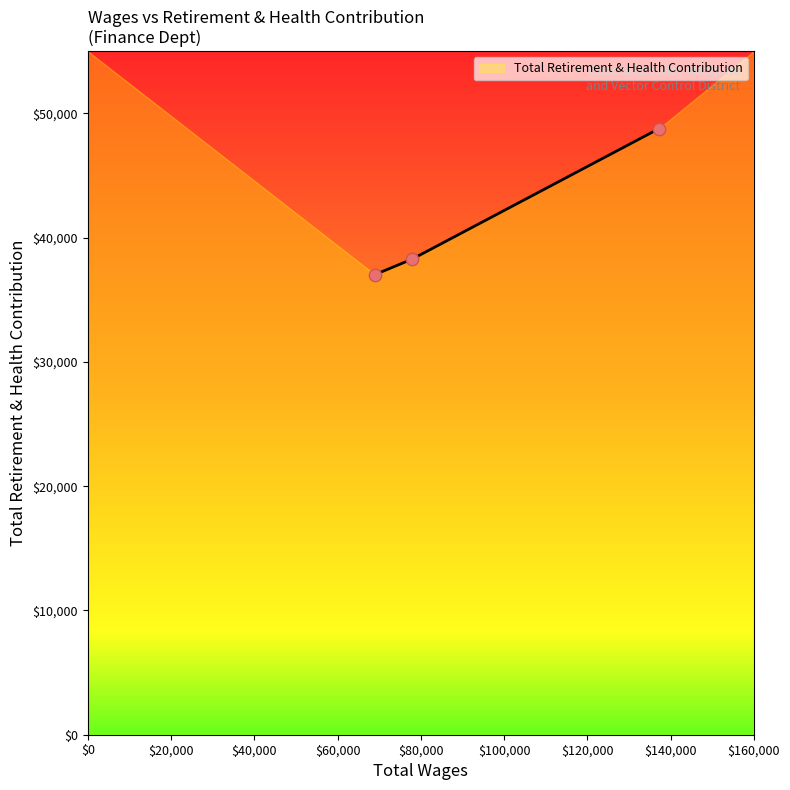

Between 68993.0 and 77950.0, which is larger?

77950.0